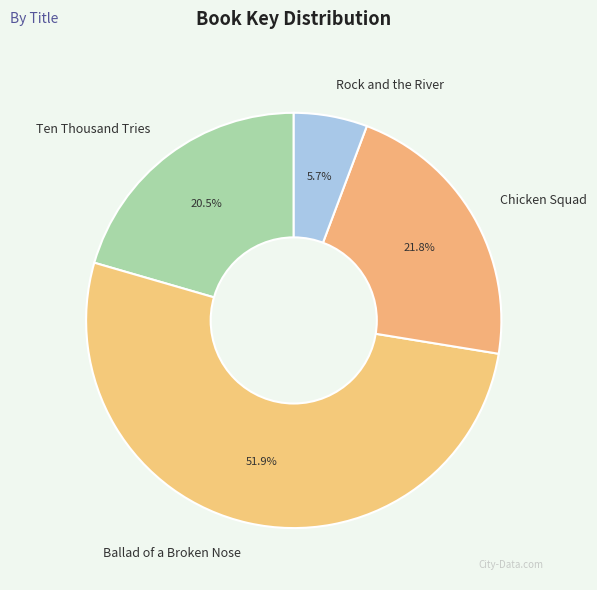

How many slices are in this pie chart?

4